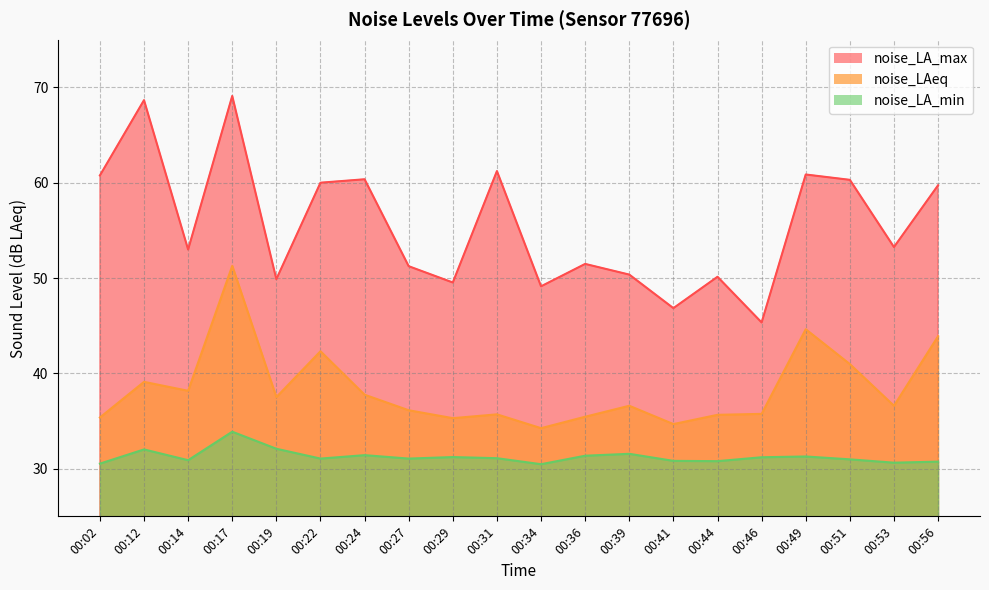

Which has a higher value, 00:36 or 00:53?

00:53